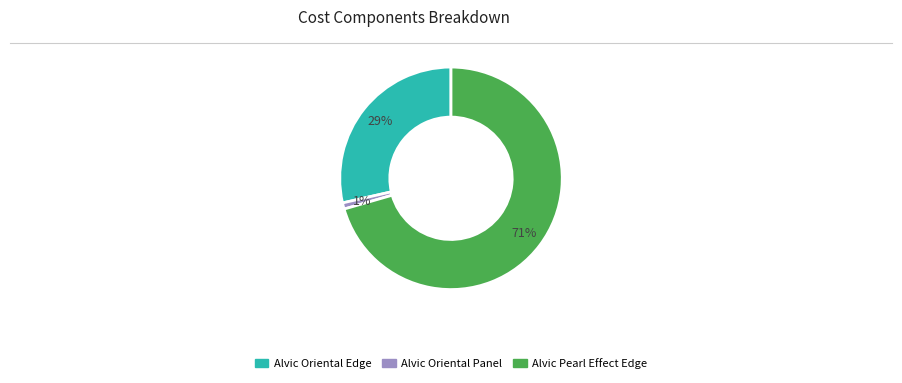

To the nearest percent, what is the average slice percentage?

33%